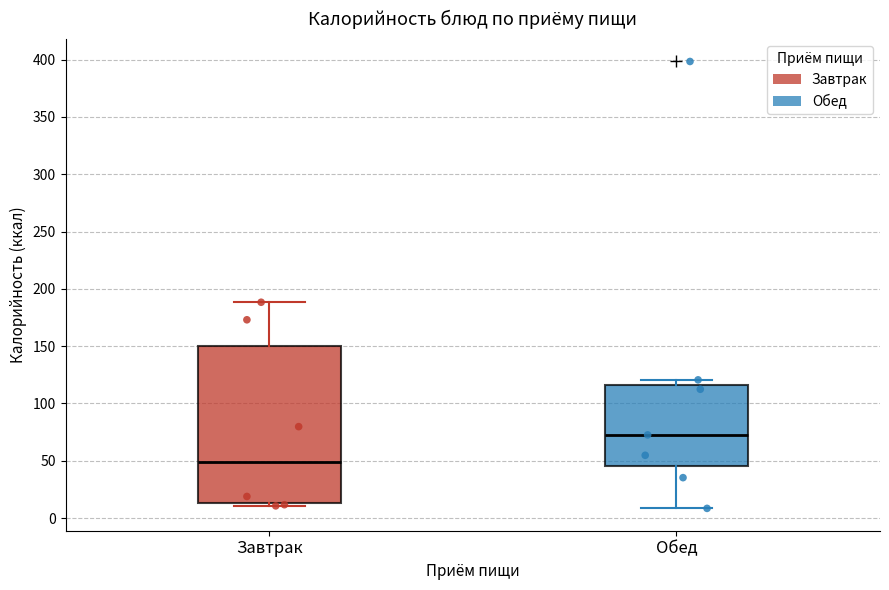

Which box has the lowest median line?

Завтрак